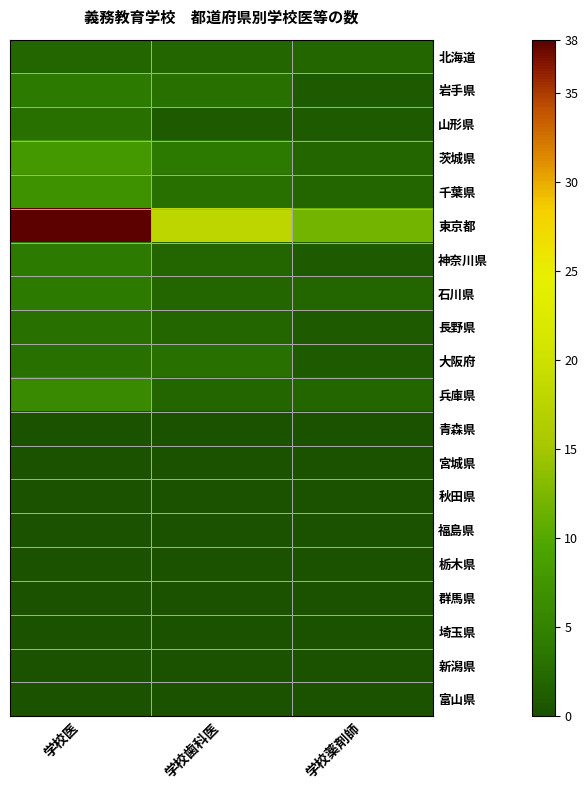

How many data points does each series have?

3